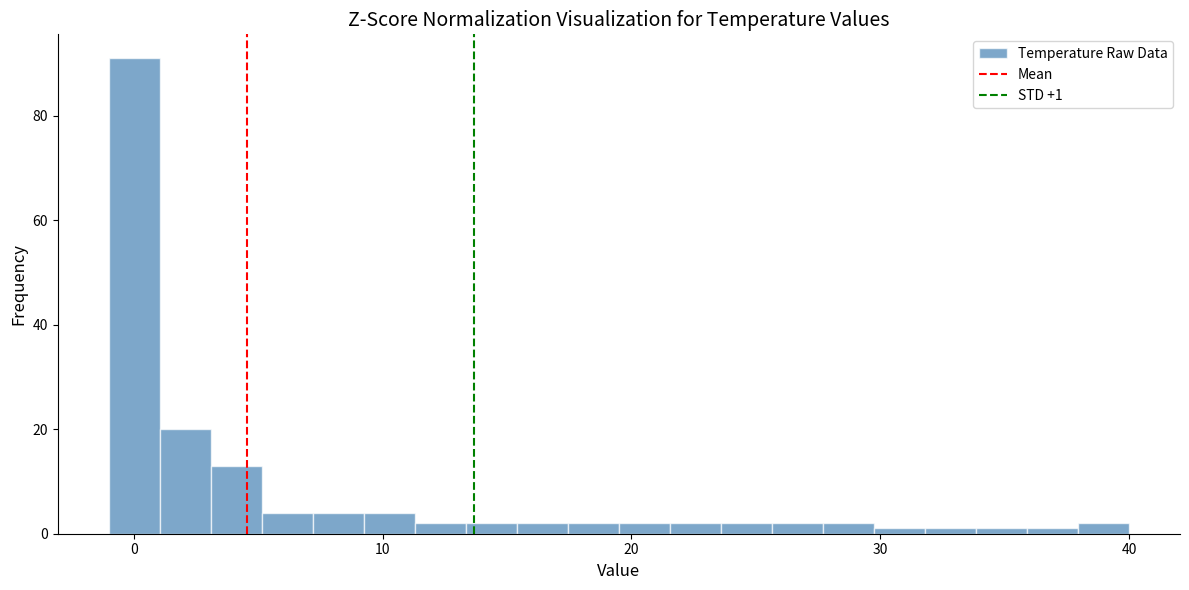

Around what value on the x-axis is the tallest bar? Give the approximate position of its centre, as read against the axis.

0